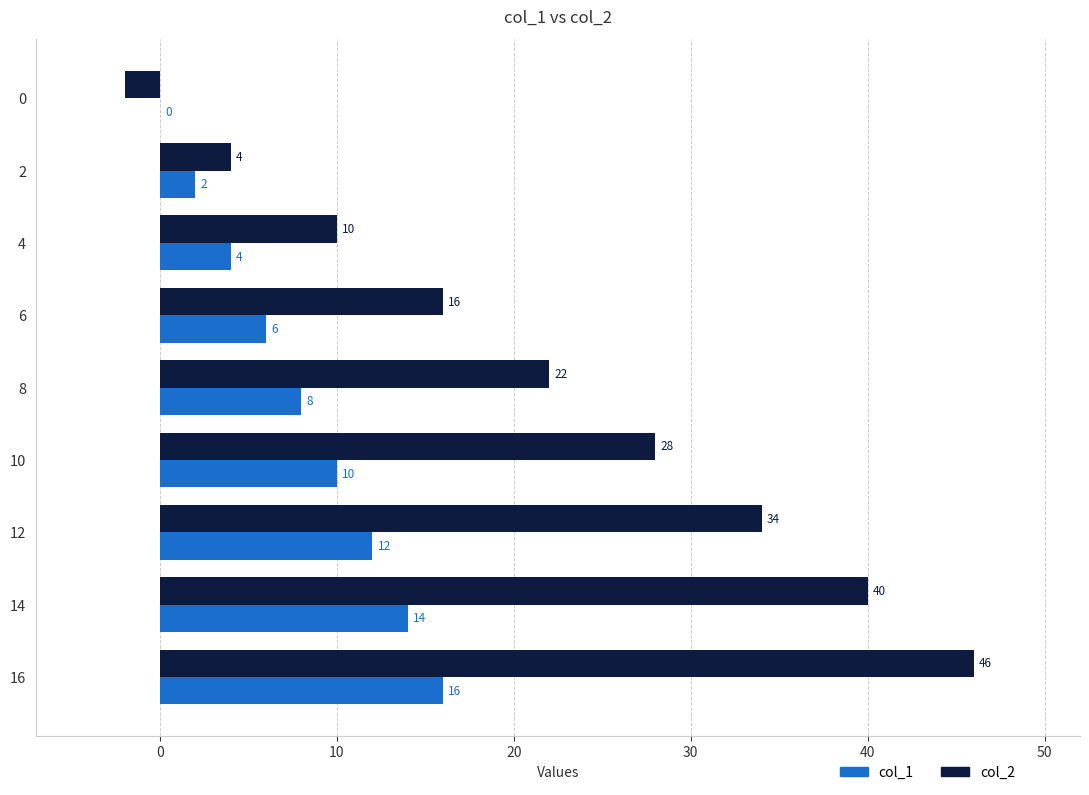

The value of col_1 at 16 is 11. True or false?

False